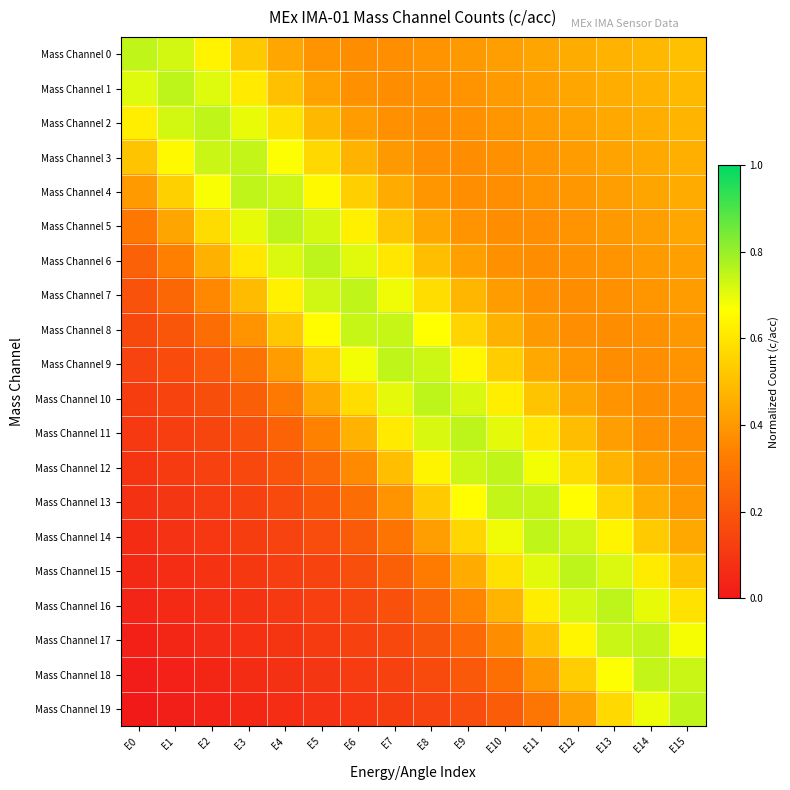

Reading left to right, extract all data points from this chart.

Mass Channel 0: E0=0.7	E1=0.7	E2=0.6	E3=0.5	E4=0.4	E5=0.4	E6=0.4	E7=0.4	E8=0.4	E9=0.4	E10=0.4	E11=0.4	E12=0.5	E13=0.5	E14=0.5	E15=0.5
Mass Channel 1: E0=0.7	E1=0.8	E2=0.7	E3=0.6	E4=0.5	E5=0.4	E6=0.4	E7=0.4	E8=0.4	E9=0.4	E10=0.4	E11=0.4	E12=0.4	E13=0.5	E14=0.5	E15=0.5
Mass Channel 2: E0=0.6	E1=0.7	E2=0.7	E3=0.7	E4=0.6	E5=0.5	E6=0.4	E7=0.4	E8=0.4	E9=0.4	E10=0.4	E11=0.4	E12=0.4	E13=0.4	E14=0.5	E15=0.5
Mass Channel 3: E0=0.5	E1=0.7	E2=0.7	E3=0.7	E4=0.7	E5=0.6	E6=0.5	E7=0.4	E8=0.4	E9=0.4	E10=0.4	E11=0.4	E12=0.4	E13=0.4	E14=0.4	E15=0.5
Mass Channel 4: E0=0.4	E1=0.5	E2=0.7	E3=0.7	E4=0.7	E5=0.7	E6=0.5	E7=0.4	E8=0.4	E9=0.4	E10=0.4	E11=0.4	E12=0.4	E13=0.4	E14=0.4	E15=0.4
Mass Channel 5: E0=0.3	E1=0.4	E2=0.6	E3=0.7	E4=0.8	E5=0.7	E6=0.6	E7=0.5	E8=0.4	E9=0.4	E10=0.4	E11=0.4	E12=0.4	E13=0.4	E14=0.4	E15=0.4
Mass Channel 6: E0=0.2	E1=0.3	E2=0.5	E3=0.6	E4=0.7	E5=0.8	E6=0.7	E7=0.6	E8=0.5	E9=0.4	E10=0.4	E11=0.4	E12=0.4	E13=0.4	E14=0.4	E15=0.4
Mass Channel 7: E0=0.2	E1=0.3	E2=0.4	E3=0.5	E4=0.6	E5=0.7	E6=0.7	E7=0.7	E8=0.6	E9=0.5	E10=0.4	E11=0.4	E12=0.4	E13=0.4	E14=0.4	E15=0.4
Mass Channel 8: E0=0.2	E1=0.2	E2=0.3	E3=0.4	E4=0.5	E5=0.7	E6=0.7	E7=0.7	E8=0.7	E9=0.6	E10=0.5	E11=0.4	E12=0.4	E13=0.4	E14=0.4	E15=0.4
Mass Channel 9: E0=0.1	E1=0.2	E2=0.2	E3=0.3	E4=0.4	E5=0.6	E6=0.7	E7=0.7	E8=0.7	E9=0.6	E10=0.5	E11=0.4	E12=0.4	E13=0.4	E14=0.4	E15=0.4
Mass Channel 10: E0=0.1	E1=0.1	E2=0.2	E3=0.2	E4=0.3	E5=0.4	E6=0.6	E7=0.7	E8=0.8	E9=0.7	E10=0.6	E11=0.5	E12=0.4	E13=0.4	E14=0.4	E15=0.4
Mass Channel 11: E0=0.1	E1=0.1	E2=0.1	E3=0.2	E4=0.2	E5=0.3	E6=0.5	E7=0.6	E8=0.7	E9=0.8	E10=0.7	E11=0.6	E12=0.5	E13=0.4	E14=0.4	E15=0.4
Mass Channel 12: E0=0.1	E1=0.1	E2=0.1	E3=0.2	E4=0.2	E5=0.3	E6=0.4	E7=0.5	E8=0.6	E9=0.7	E10=0.7	E11=0.7	E12=0.6	E13=0.5	E14=0.4	E15=0.4
Mass Channel 13: E0=0.1	E1=0.1	E2=0.1	E3=0.1	E4=0.2	E5=0.2	E6=0.3	E7=0.4	E8=0.5	E9=0.7	E10=0.7	E11=0.7	E12=0.7	E13=0.6	E14=0.5	E15=0.4
Mass Channel 14: E0=0.1	E1=0.1	E2=0.1	E3=0.1	E4=0.1	E5=0.2	E6=0.2	E7=0.3	E8=0.4	E9=0.6	E10=0.7	E11=0.7	E12=0.7	E13=0.6	E14=0.5	E15=0.4
Mass Channel 15: E0=0.1	E1=0.1	E2=0.1	E3=0.1	E4=0.1	E5=0.1	E6=0.2	E7=0.2	E8=0.3	E9=0.4	E10=0.6	E11=0.7	E12=0.8	E13=0.7	E14=0.6	E15=0.5
Mass Channel 16: E0=0.0	E1=0.1	E2=0.1	E3=0.1	E4=0.1	E5=0.1	E6=0.1	E7=0.2	E8=0.2	E9=0.3	E10=0.5	E11=0.6	E12=0.7	E13=0.8	E14=0.7	E15=0.6
Mass Channel 17: E0=0.0	E1=0.0	E2=0.1	E3=0.1	E4=0.1	E5=0.1	E6=0.1	E7=0.2	E8=0.2	E9=0.3	E10=0.4	E11=0.5	E12=0.6	E13=0.7	E14=0.7	E15=0.7
Mass Channel 18: E0=0.0	E1=0.0	E2=0.0	E3=0.1	E4=0.1	E5=0.1	E6=0.1	E7=0.1	E8=0.2	E9=0.2	E10=0.3	E11=0.4	E12=0.5	E13=0.7	E14=0.7	E15=0.7
Mass Channel 19: E0=0.0	E1=0.0	E2=0.0	E3=0.1	E4=0.1	E5=0.1	E6=0.1	E7=0.1	E8=0.1	E9=0.2	E10=0.2	E11=0.3	E12=0.4	E13=0.6	E14=0.7	E15=0.7